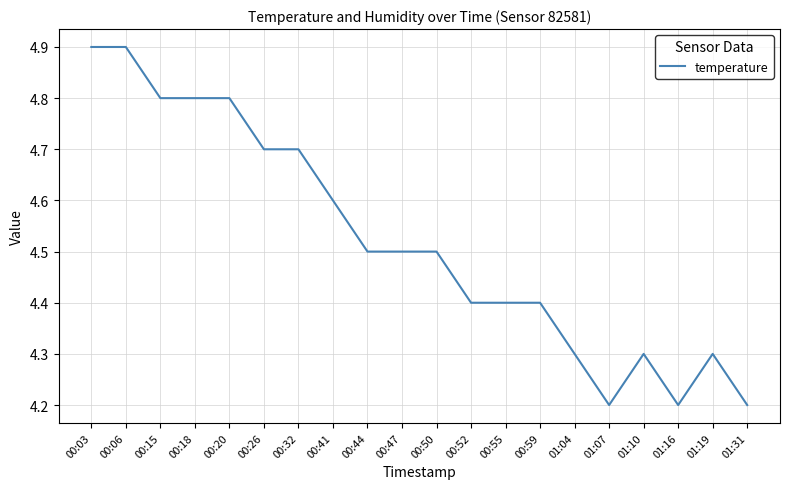

The chart shows a value of 6.1 at 00:41. True or false?

False